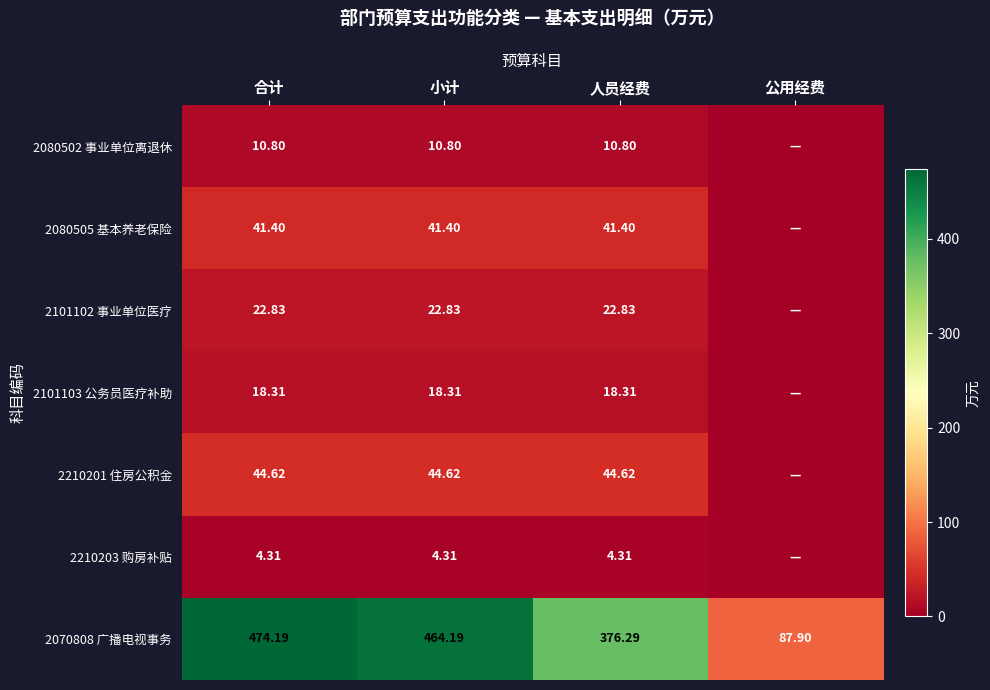

Where is 2070808 广播电视事务 nearest to the value 281?

人员经费